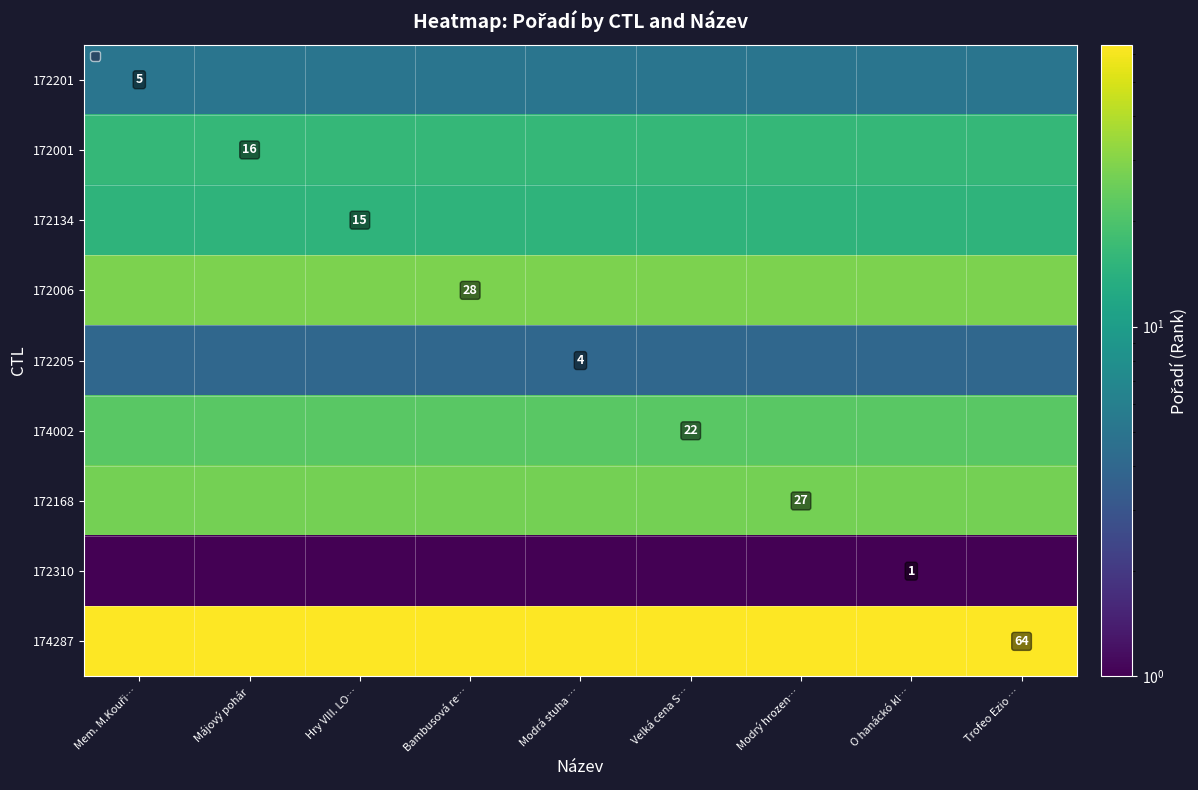

What is the maximum value shown in the chart?

64